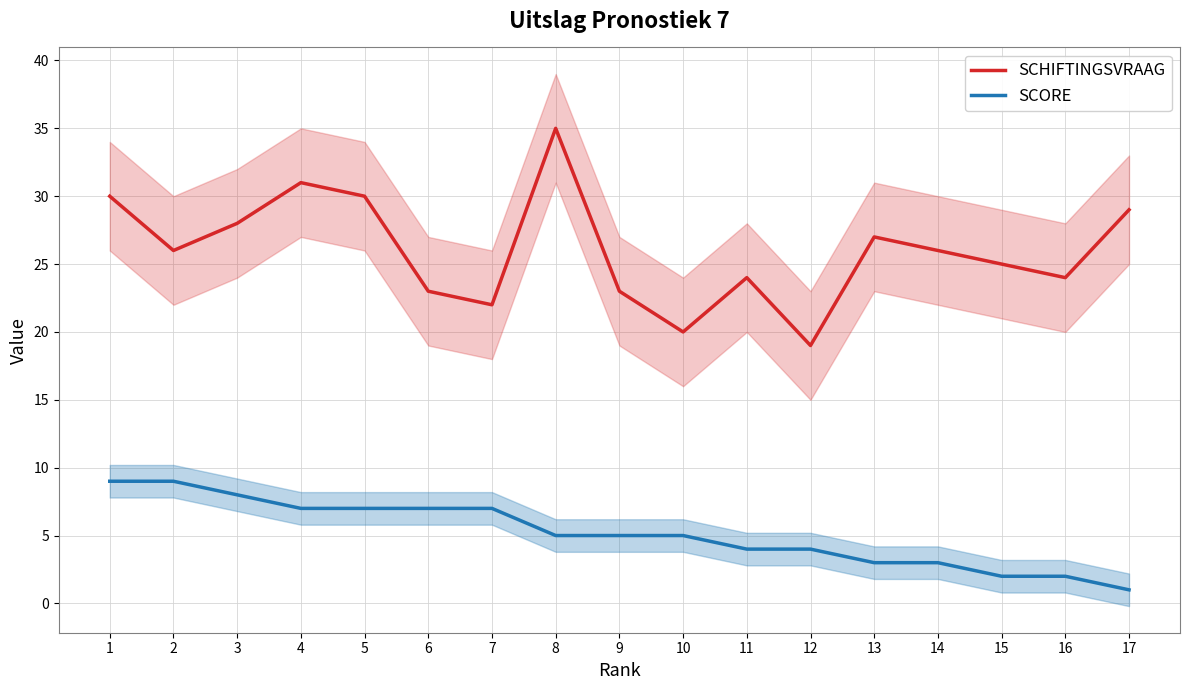

What is the difference between the second highest and second lowest values in the SCORE series?

7